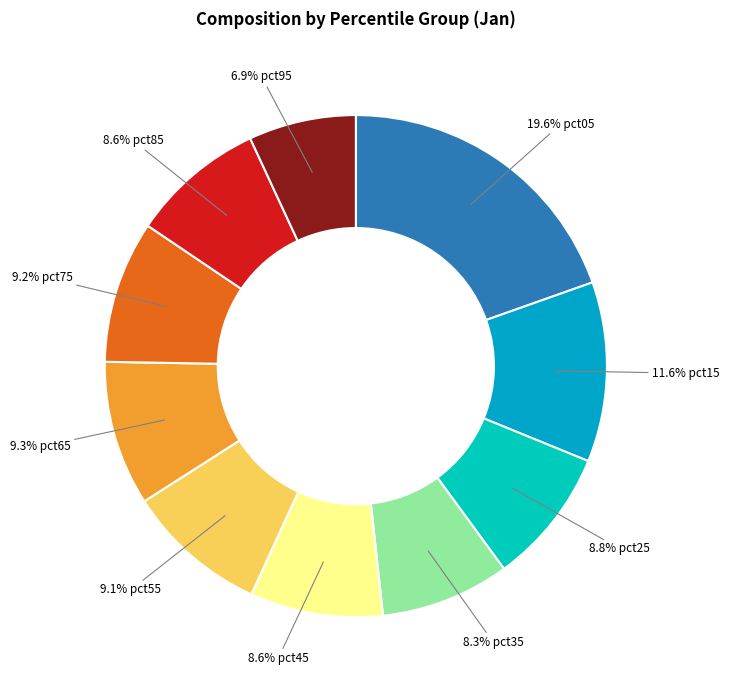

Is there any slice that represents more than half of the pie?

No